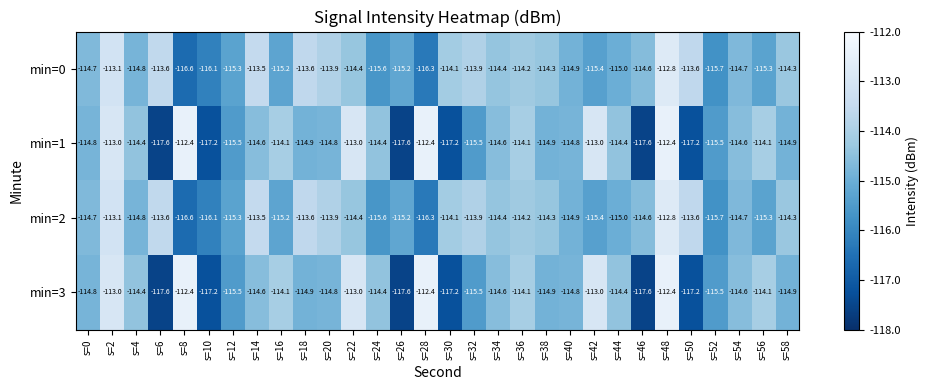

What is the total value across all series at s=42?

-456.8